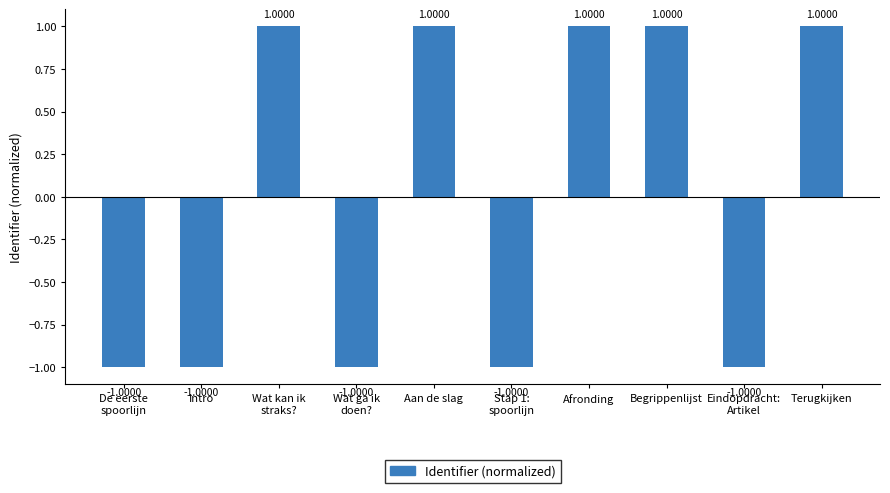

What is the change in value from Intro to Afronding?

+2.0